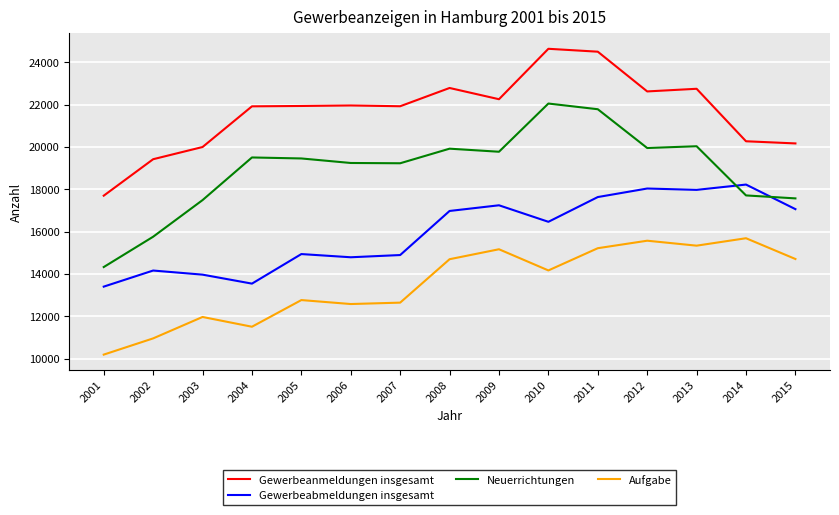

True or false: Gewerbeanmeldungen insgesamt and Gewerbeabmeldungen insgesamt cross at least once.

False